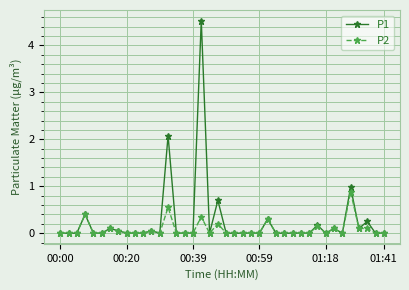

True or false: P2 has more than 0 interior local peaks.

True